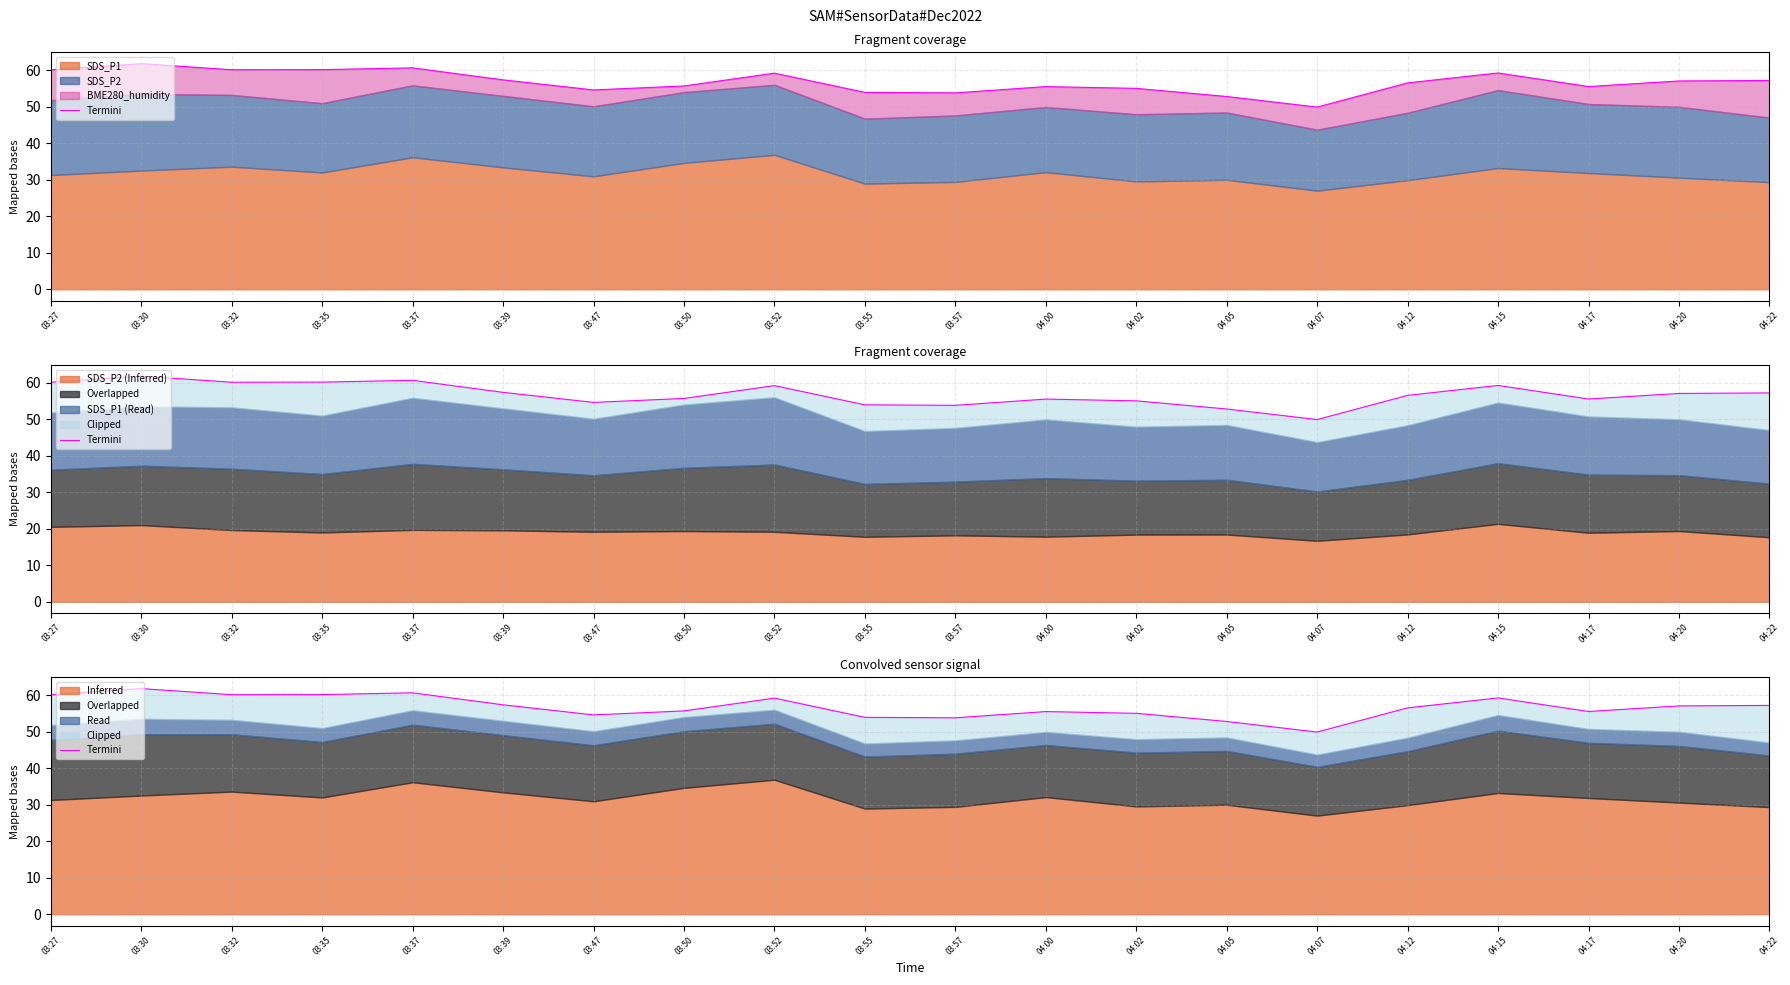

Reading left to right, what are all the values shown in this chart?

60.1	61.8	60.1	60.2	60.7	57.4	54.6	55.7	59.2	53.9	53.8	55.5	55.0	52.8	49.9	56.5	59.3	55.6	57.1	57.2